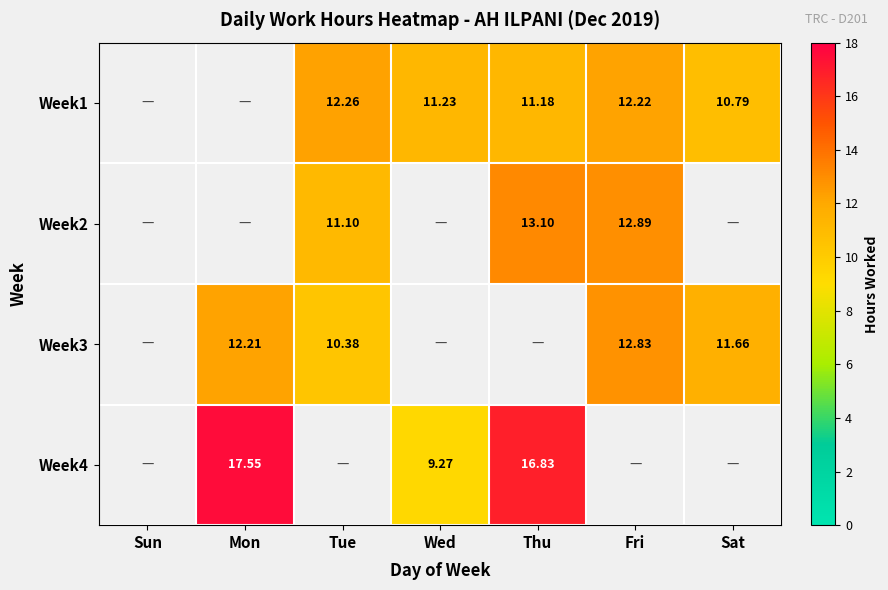

Rank the categories by Week1 value from lowest to highest.

Sun, Mon, Sat, Thu, Wed, Fri, Tue